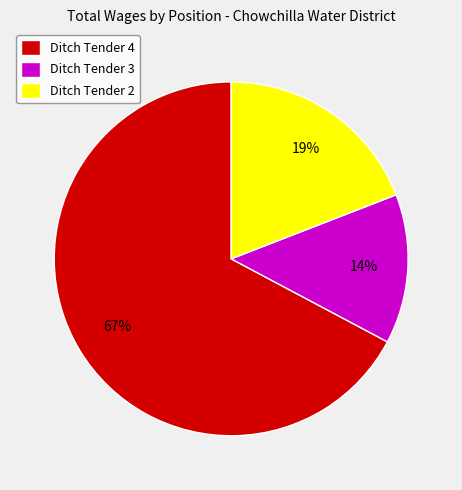

Which slice is the largest?

Ditch Tender 4